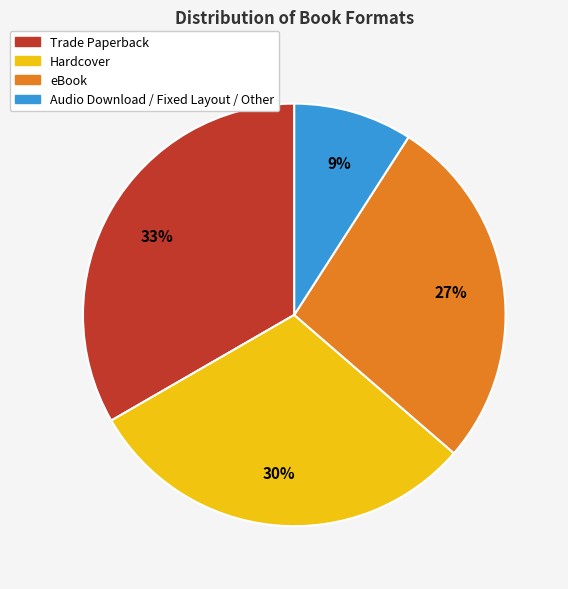

To the nearest percent, what is the average slice percentage?

25%